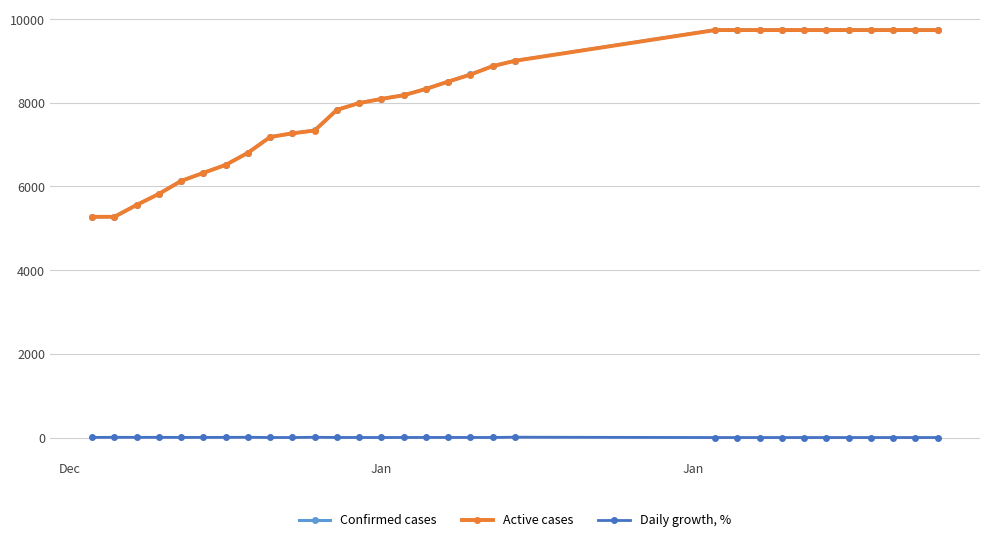

List the series in order of their peak value, lowest first.

Daily growth, %, Active cases, Confirmed cases